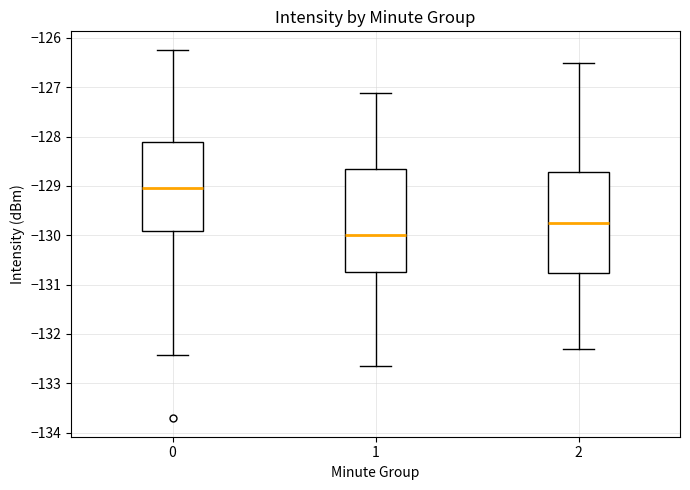

Reading left to right, read every box against the y-axis: the position of its median line, the range the box covers, and the ends of its whiskers. The values are not printed on the chart, so give them approximately, as read against the axis.

0: median -129.0, box -129.9 to -128.1, whiskers -132.4 to -126.2
1: median -130.0, box -130.7 to -128.6, whiskers -132.6 to -127.1
2: median -129.7, box -130.8 to -128.7, whiskers -132.3 to -126.5